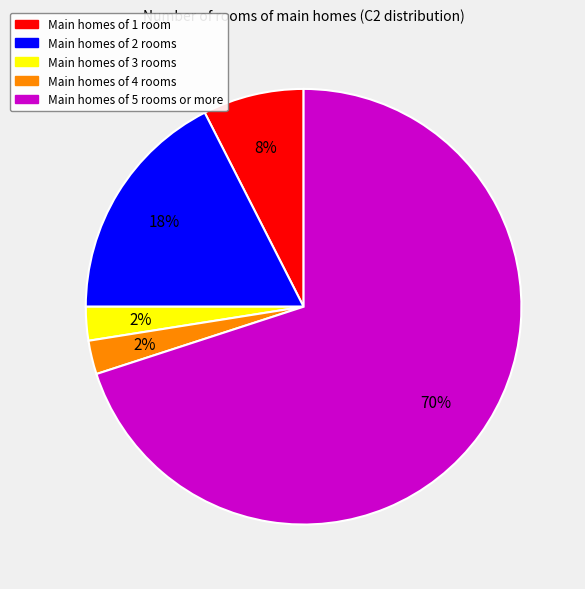

Do Main homes of 5 rooms or more and Main homes of 3 rooms together represent more than half of the pie?

Yes